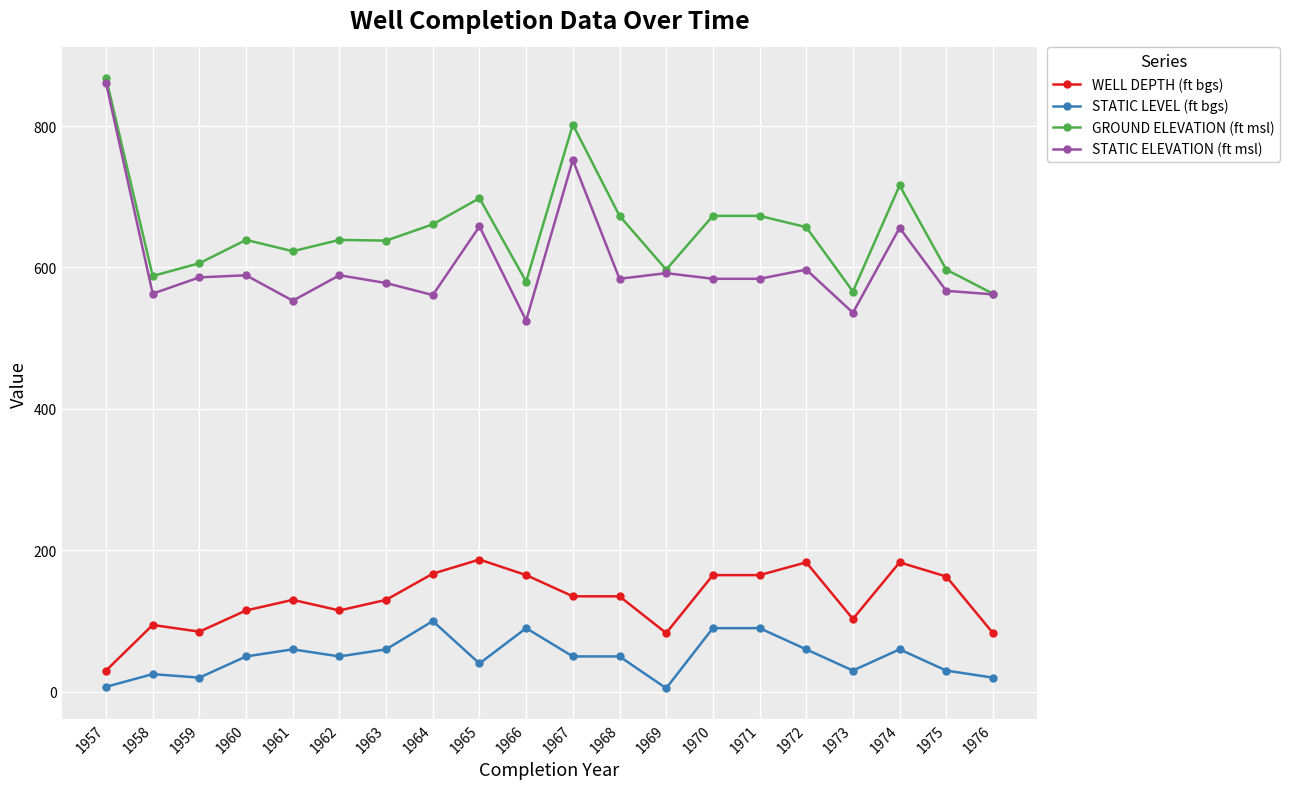

What is the difference between the maximum and minimum values in the GROUND ELEVATION (ft msl) series?

305.0